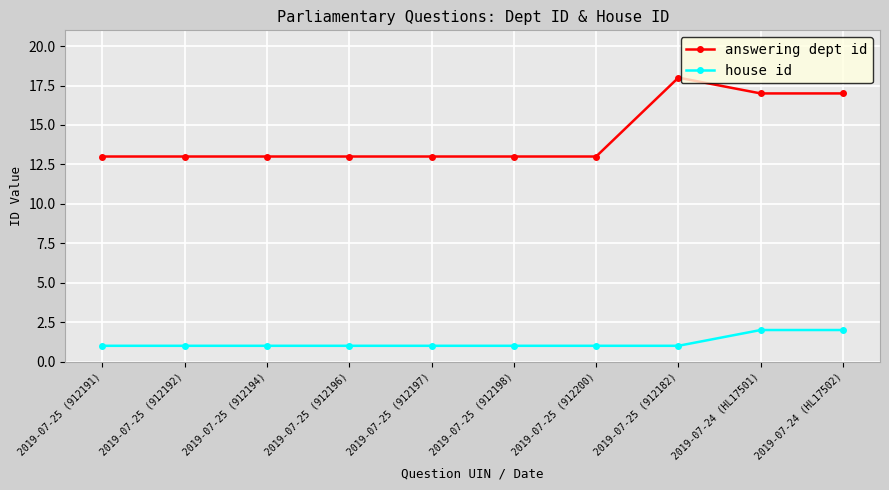

What is the difference between the maximum and second lowest values in the house id series?

1